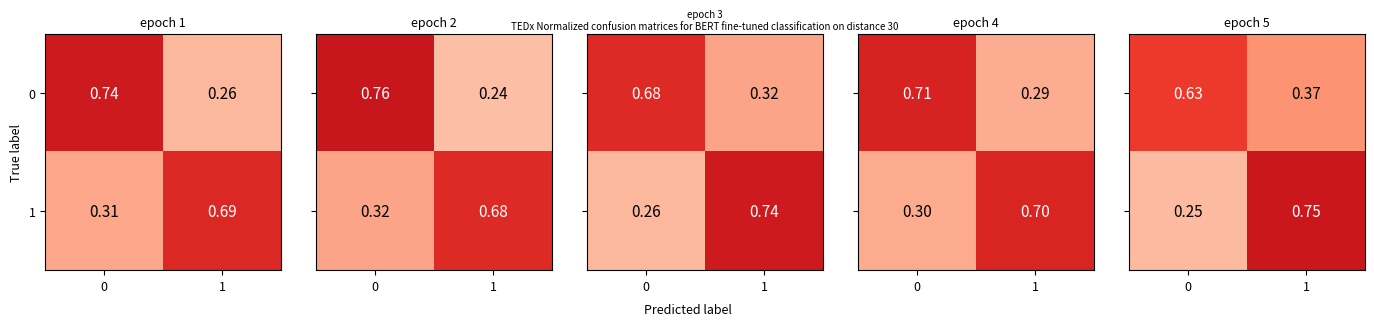

At how many categories does at least one series exceed 0?

2